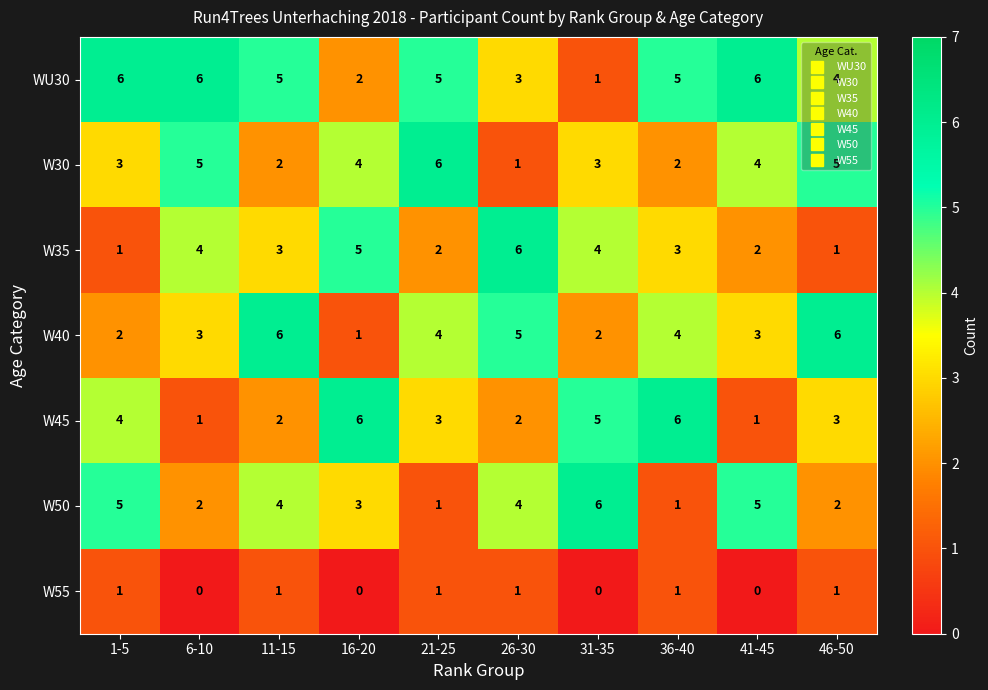

What is the greatest value displayed?

6